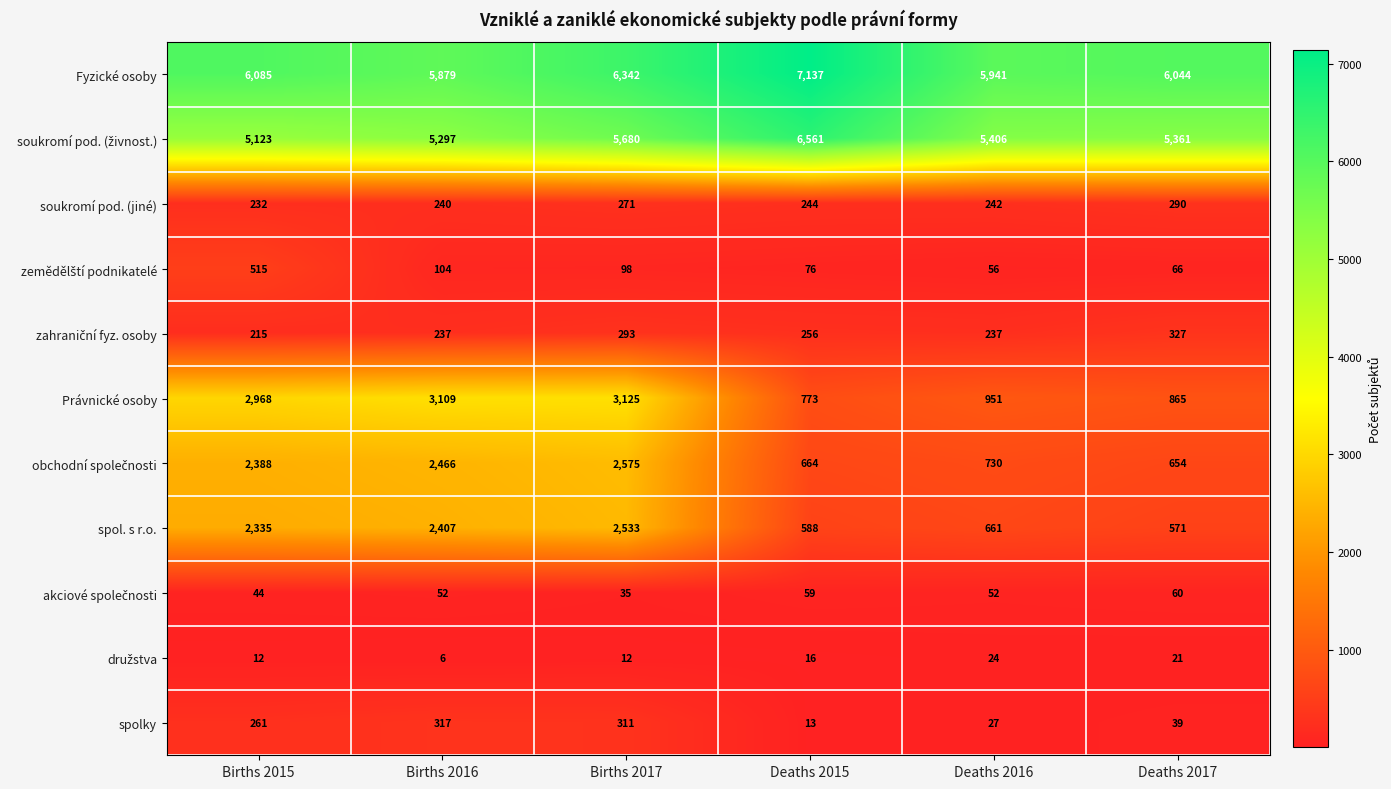

What is the difference between the second highest and minimum values in the soukromí pod. (jiné) series?

39